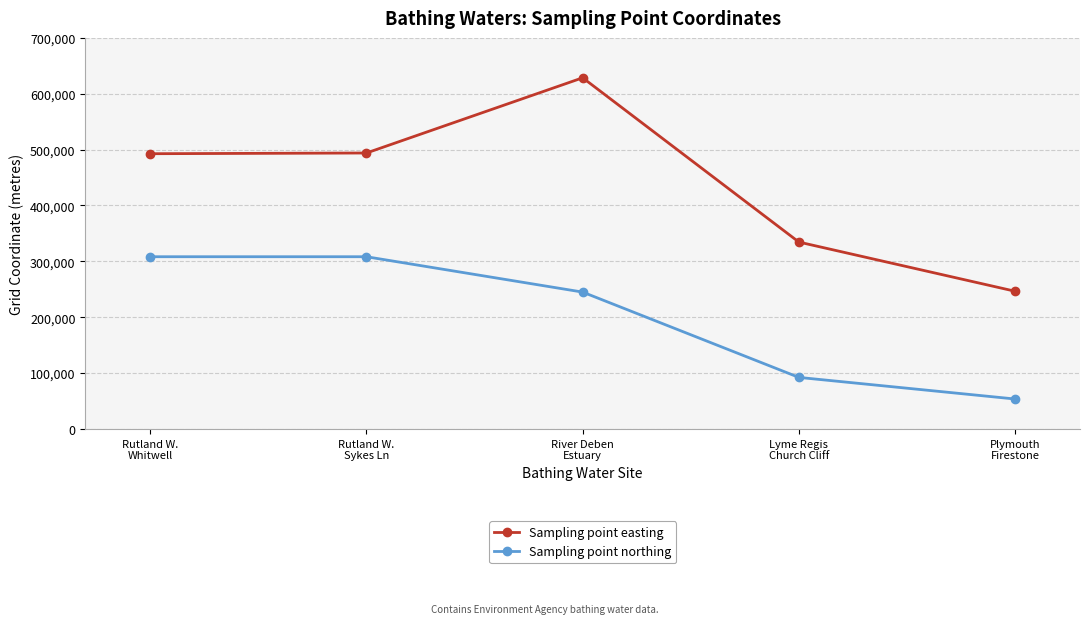

Rank the series by their average value, from highest to lowest.

Sampling point easting, Sampling point northing